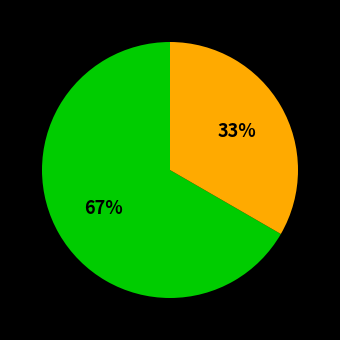

Is there a majority slice in this chart?

Yes